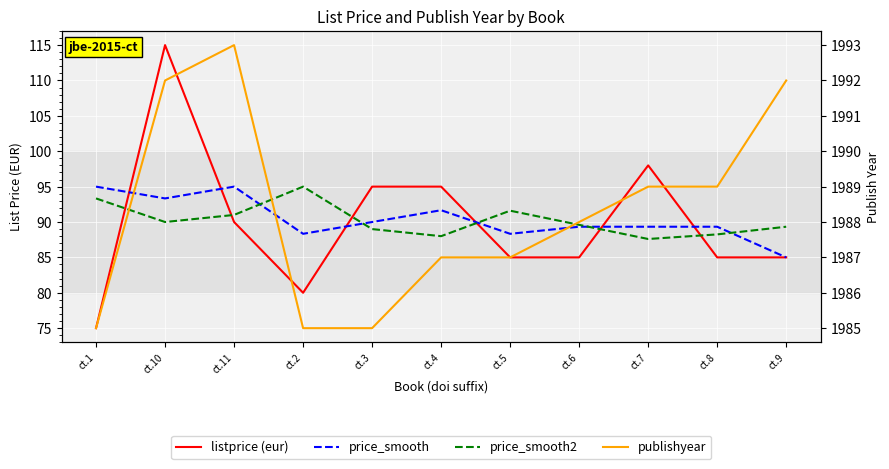

Reading left to right, list all the values displayed in this chart.

listprice (eur): 75.0	115.0	90.0	80.0	95.0	95.0	85.0	85.0	98.0	85.0	85.0
price_smooth: 95.0	93.3	95.0	88.3	90.0	91.7	88.3	89.3	89.3	89.3	85.0
price_smooth2: 93.3	90.0	91.0	95.0	89.0	88.0	91.6	89.6	87.6	88.2	89.3
publishyear: 1985.0	1992.0	1993.0	1985.0	1985.0	1987.0	1987.0	1988.0	1989.0	1989.0	1992.0